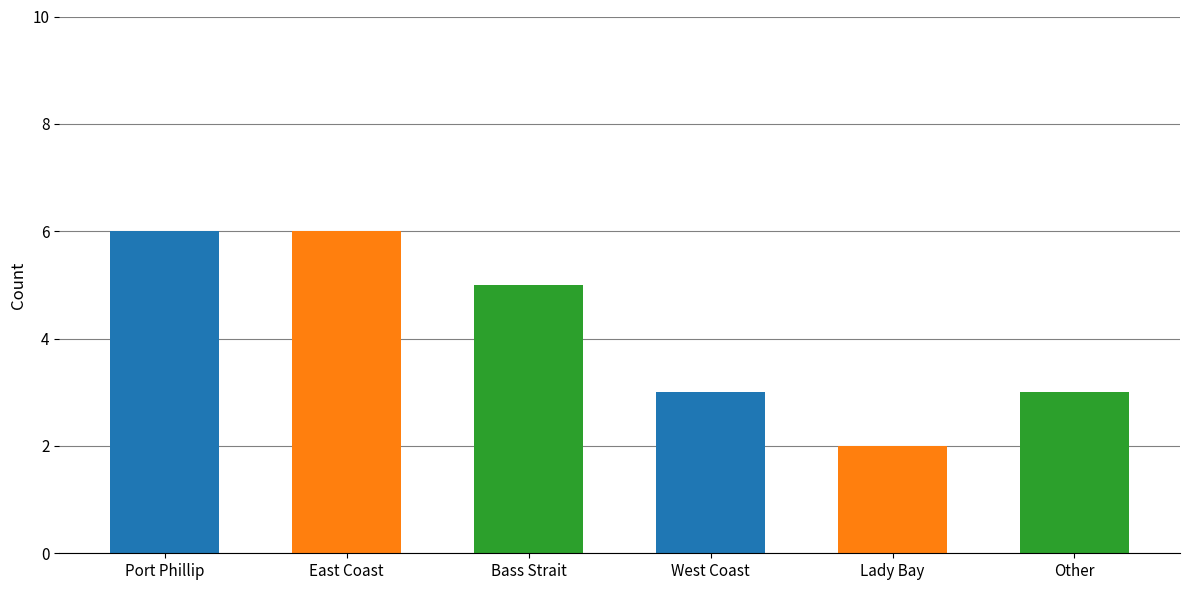

Reading left to right, extract all data points from this chart.

Port Phillip=6	East Coast=6	Bass Strait=5	West Coast=3	Lady Bay=2	Other=3